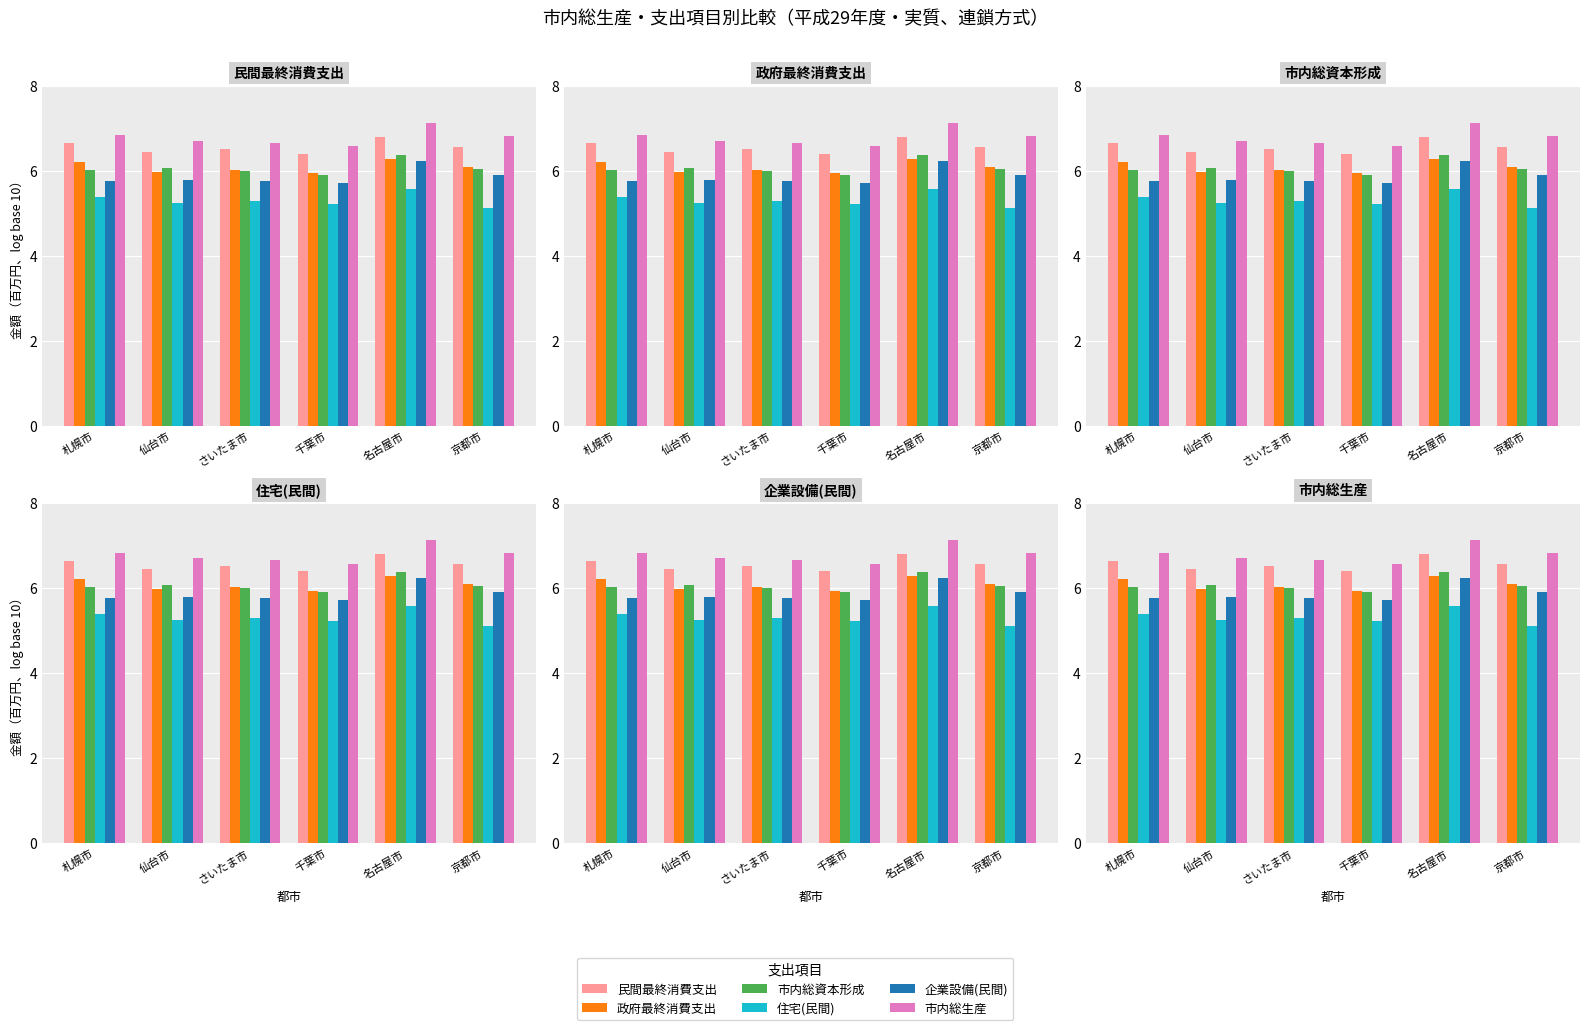

Which series has the largest total across all categories?

市内総生産